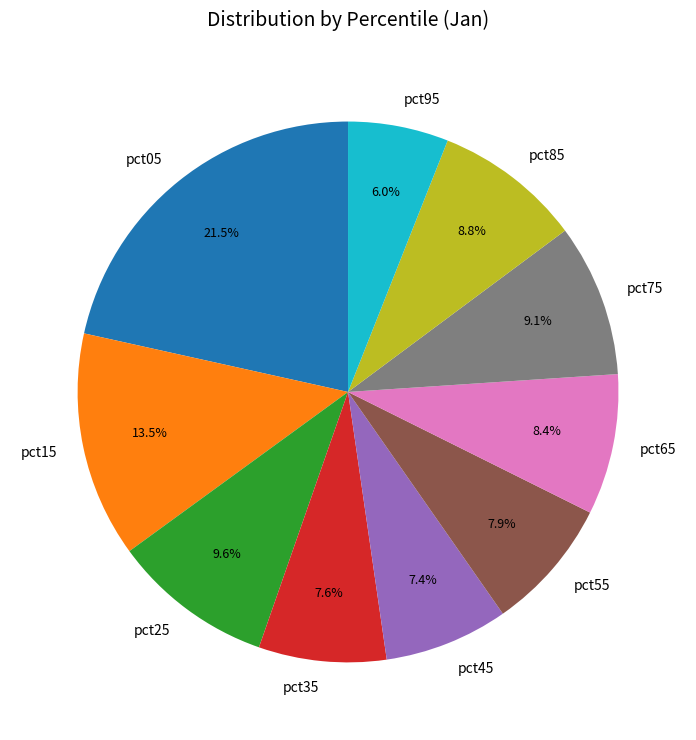

True or false: pct65 accounts for 19% of the total.

False